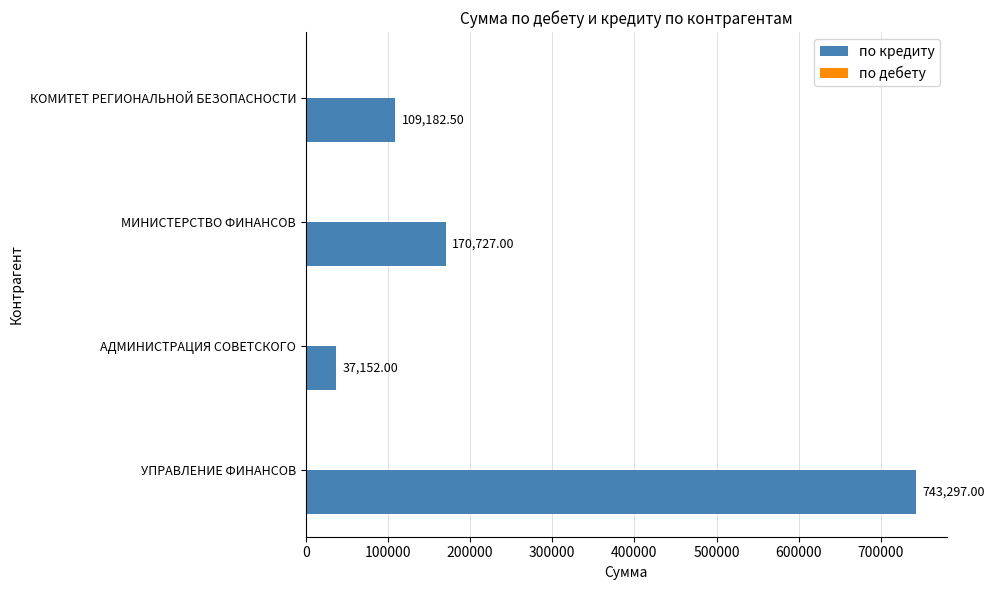

Where is the data nearest to the value 390224?

МИНИСТЕРСТВО ФИНАНСОВ